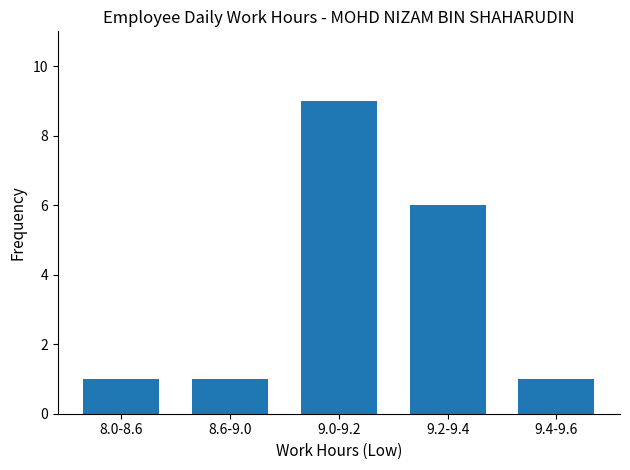

What is the ratio of the value at 9.0-9.2 to the value at 9.2-9.4?

1.5